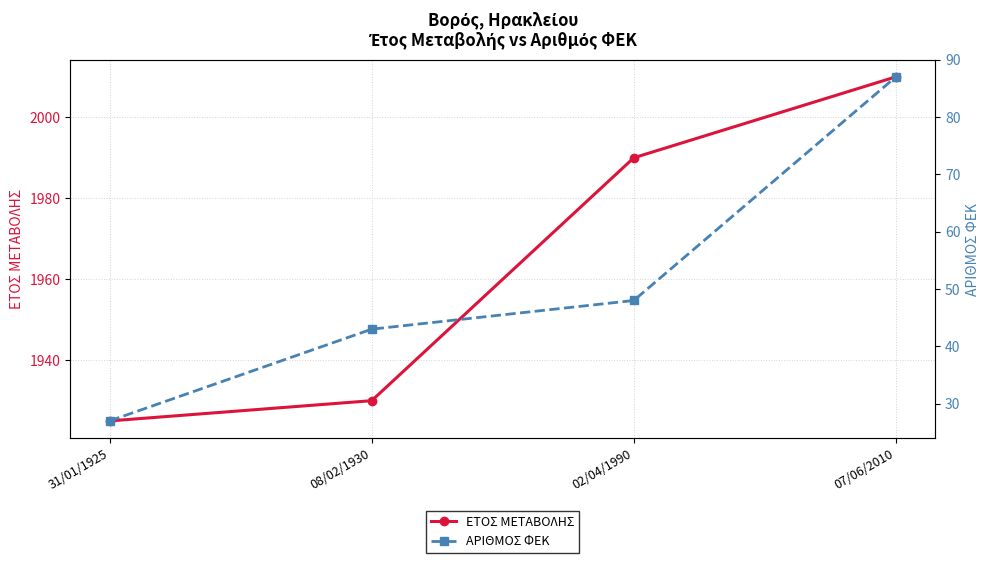

Which series has the largest range (max minus min)?

ΕΤΟΣ ΜΕΤΑΒΟΛΗΣ